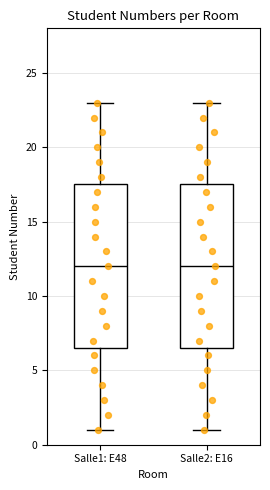

Where does the median line of the box for Salle2: E16 sit on the y-axis? The values are not printed on the chart, so give them approximately, as read against the axis.

12.0